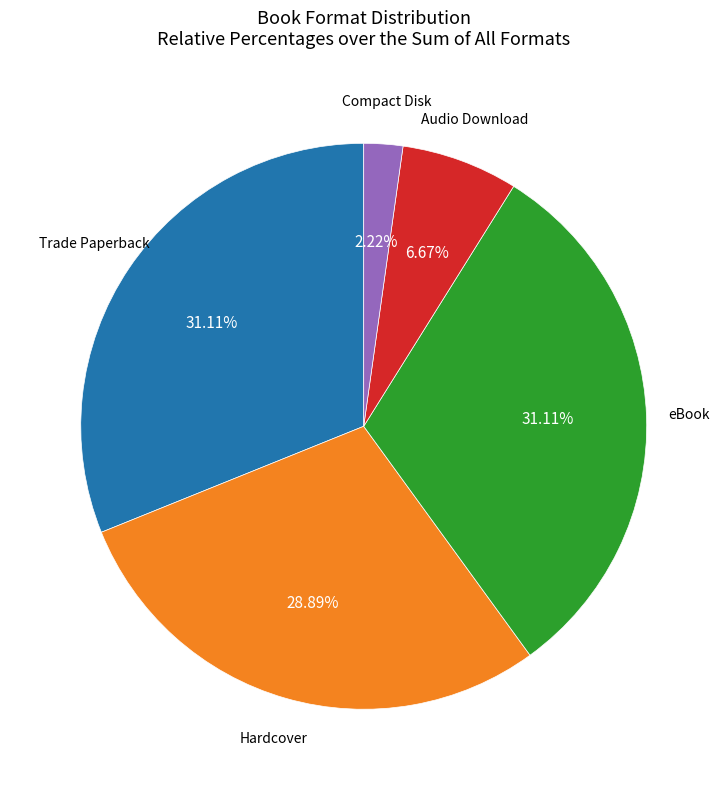

Does any single category account for the majority?

No